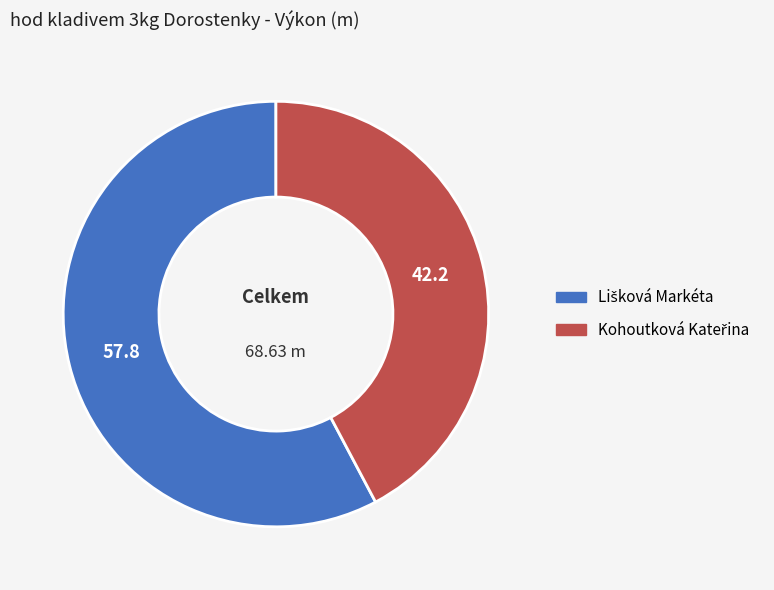

Does any single category account for the majority?

Yes